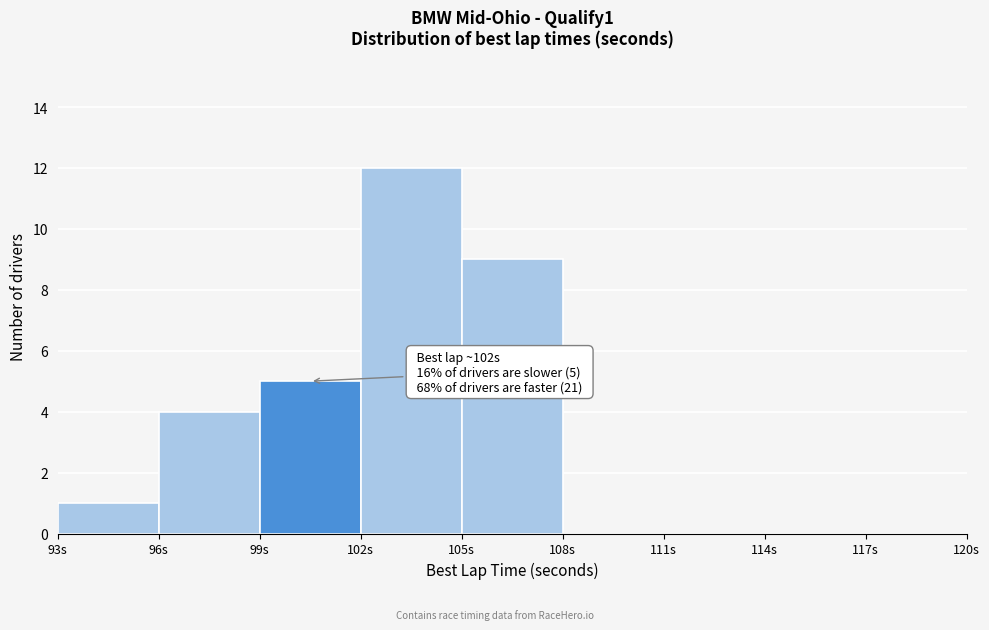

Which range on the x-axis has the tallest bar?

102 to 105